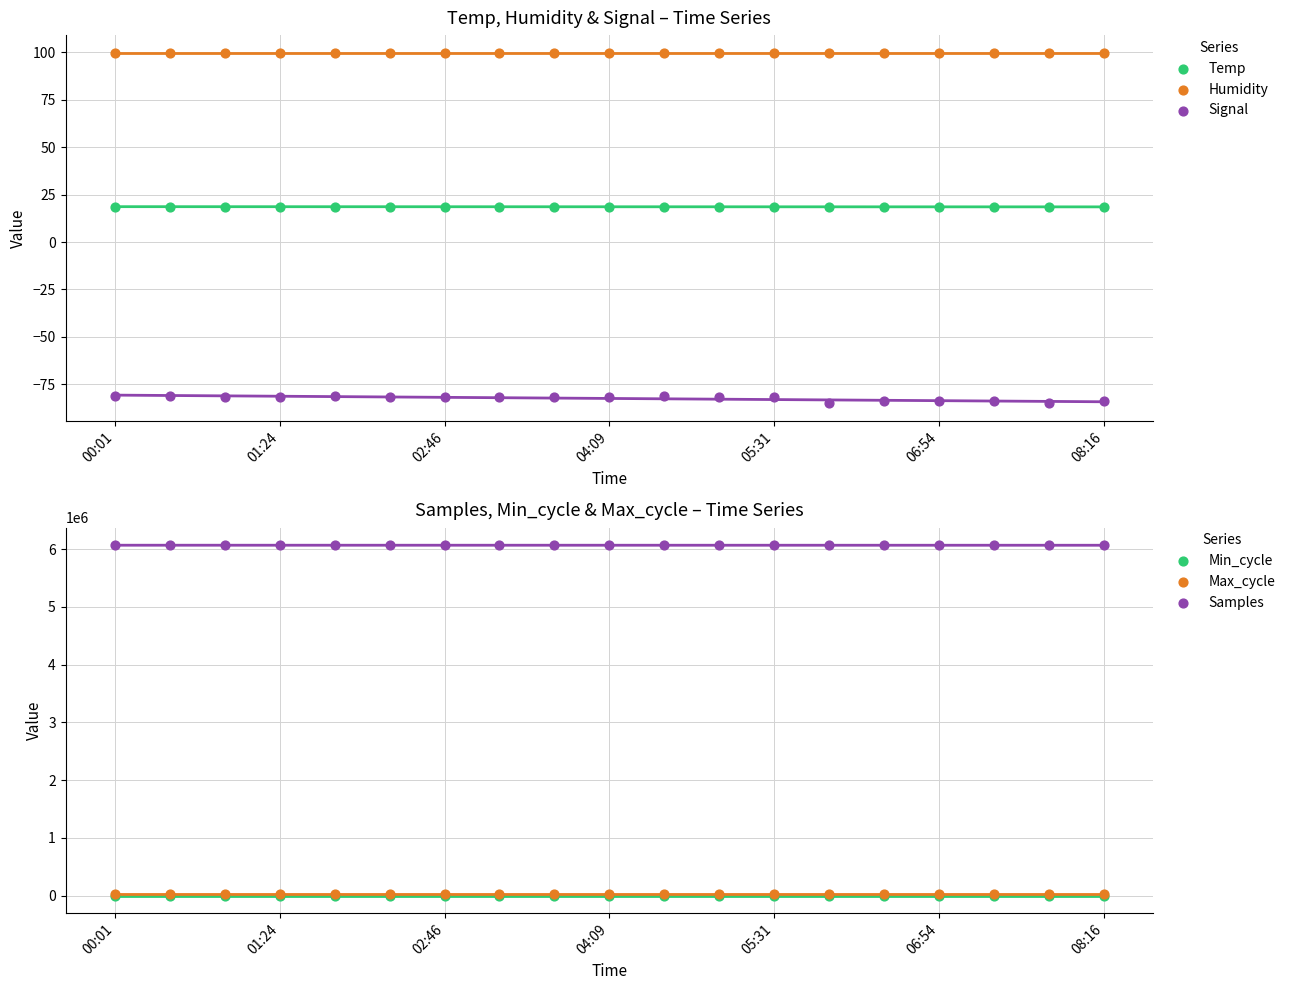

Which series reaches the maximum Y coordinate?

Samples